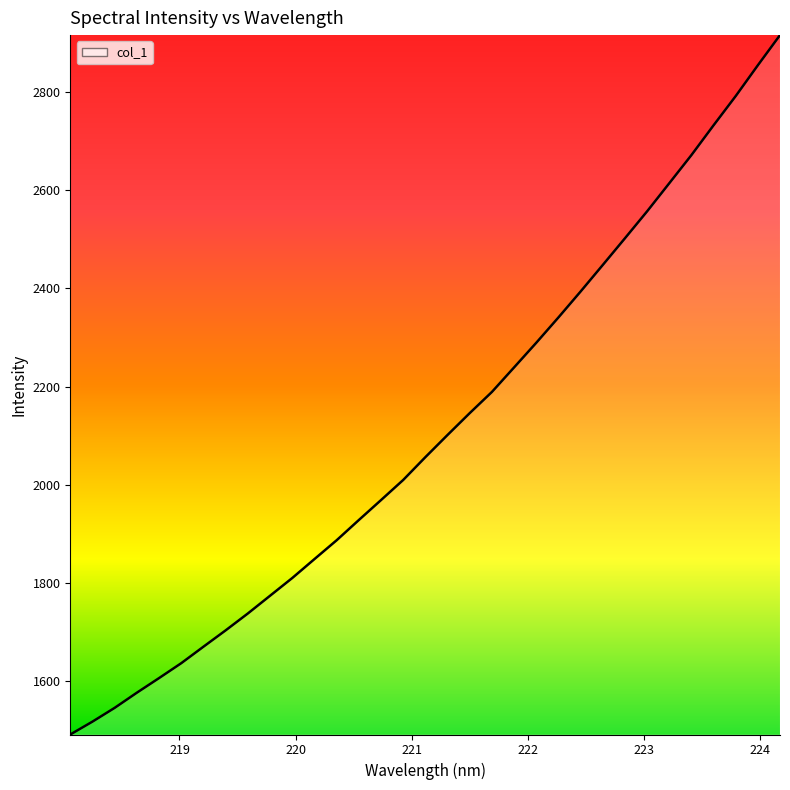

What is the minimum value shown in the chart?

1491.4